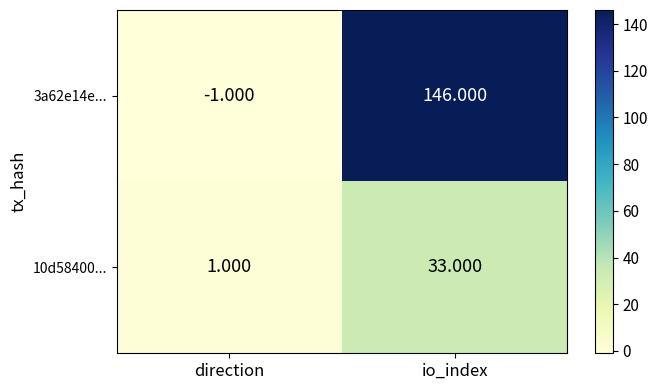

List the labels in order of 10d58400... value, smallest first.

direction, io_index